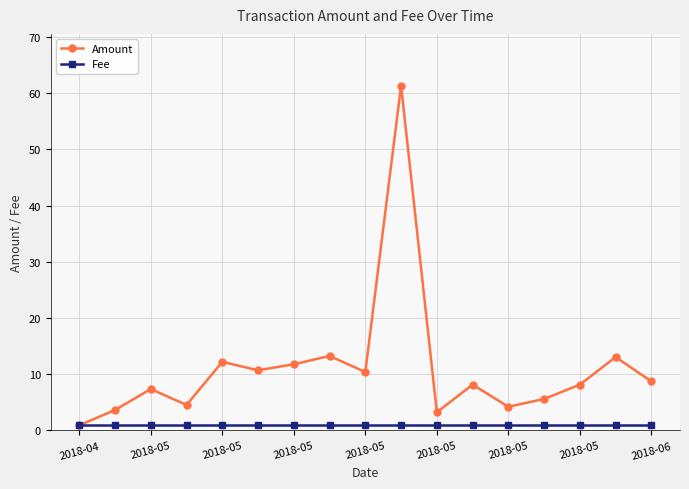

How many times do Fee and Amount cross each other?

1